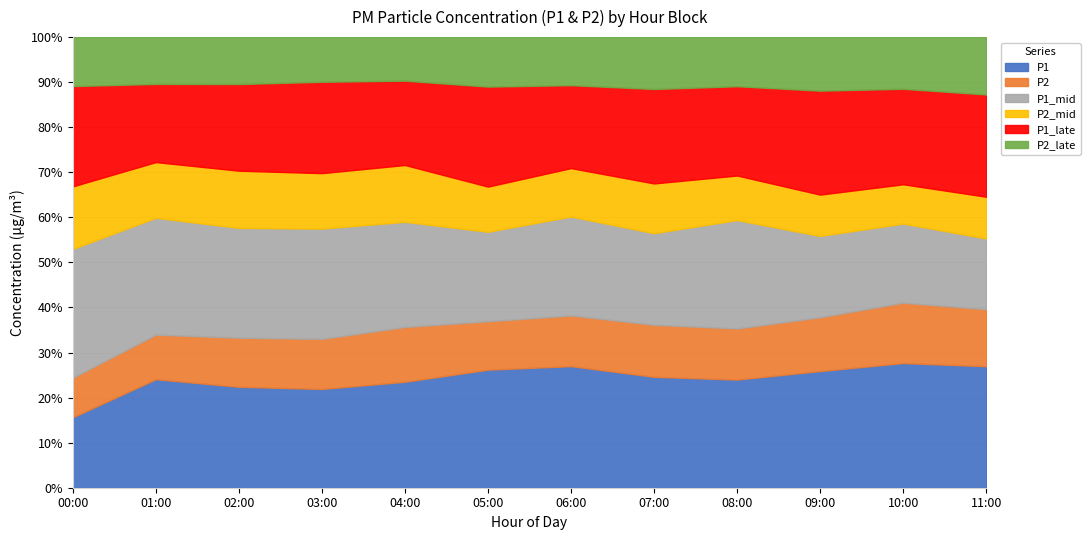

What is the average value of the P2_late series?

12.5